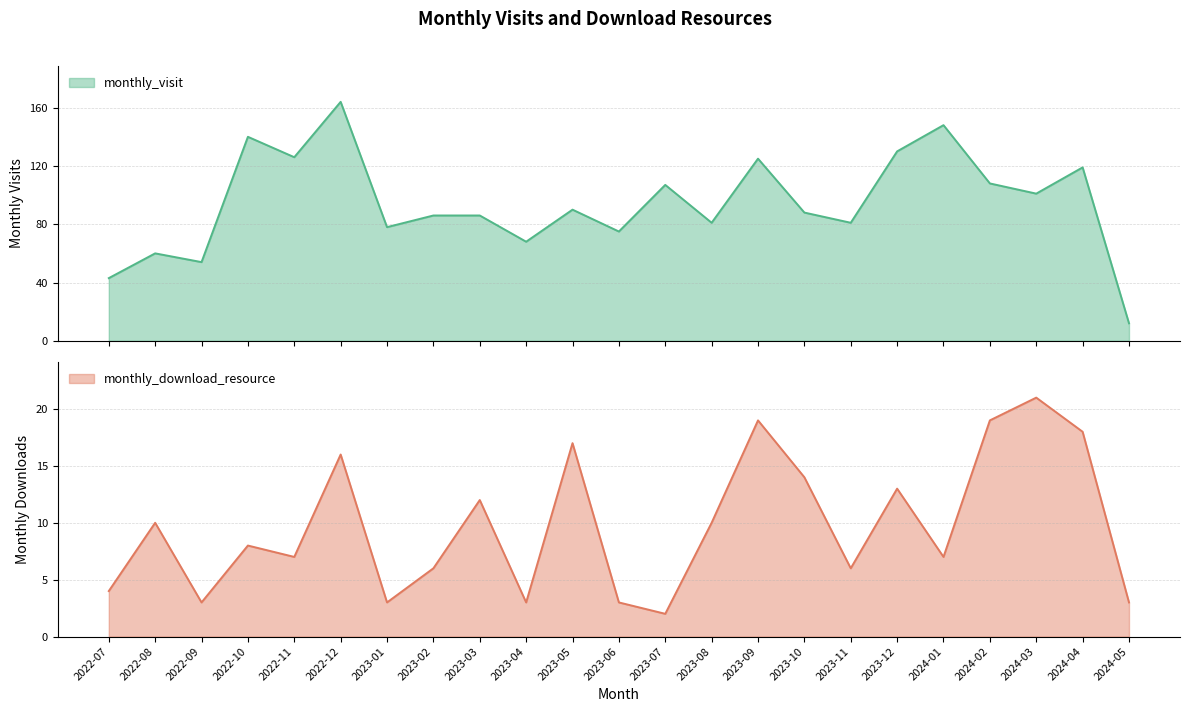

Reading left to right, extract all data points from this chart.

monthly_visit: 43	60	54	140	126	164	78	86	86	68	90	75	107	81	125	88	81	130	148	108	101	119	12
monthly_download_resource: 4	10	3	8	7	16	3	6	12	3	17	3	2	10	19	14	6	13	7	19	21	18	3